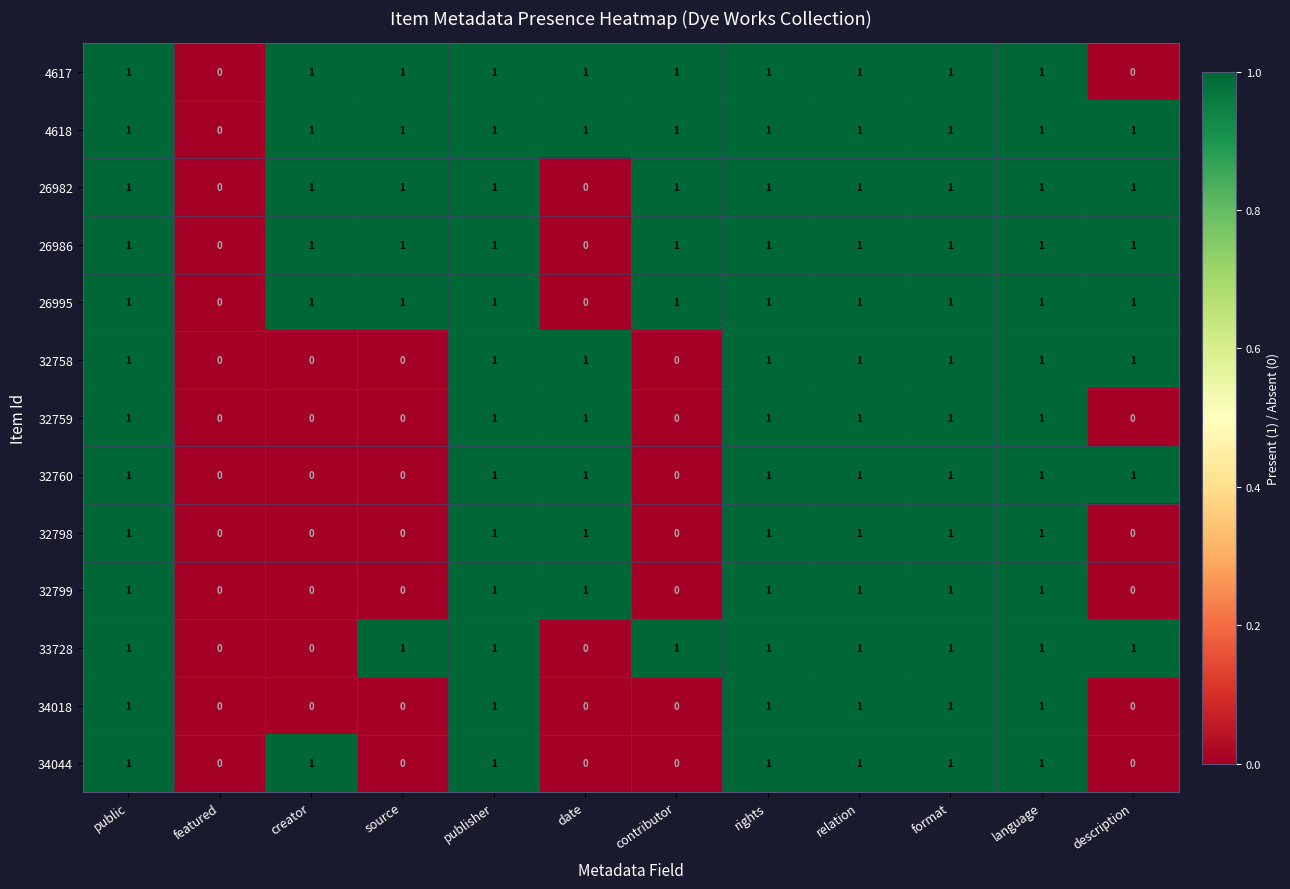

How many 32760 values are between 0 and 1?

12